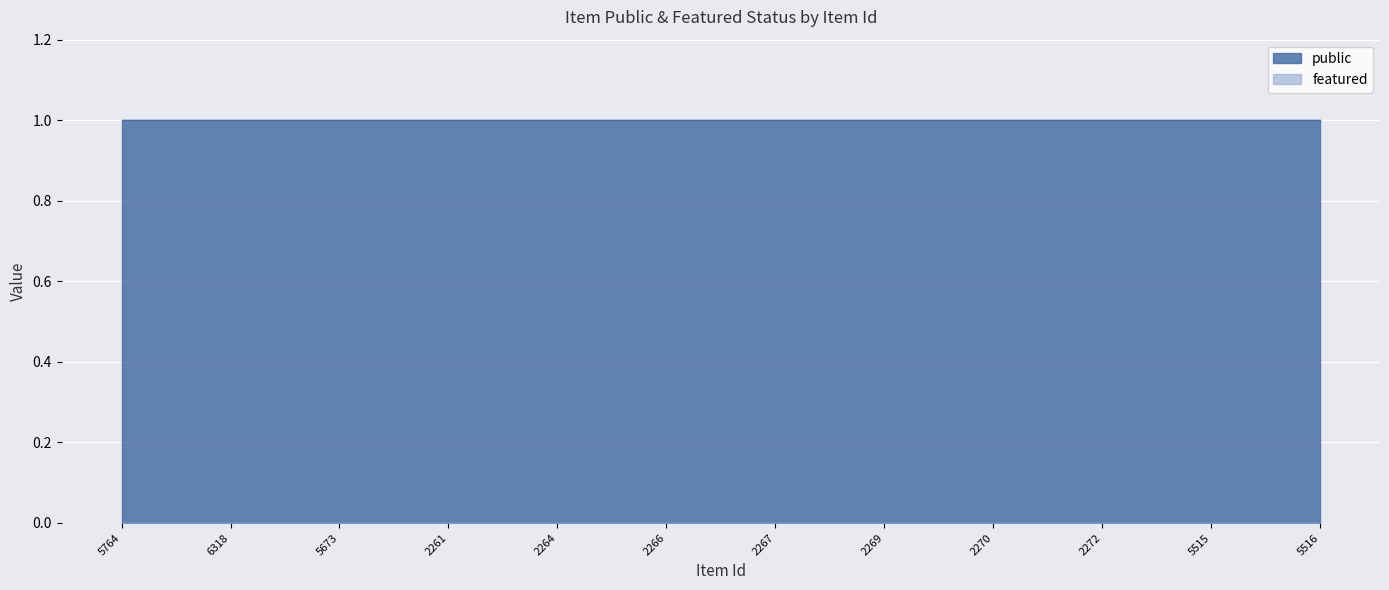

Where is public nearest to the value 1?

5764